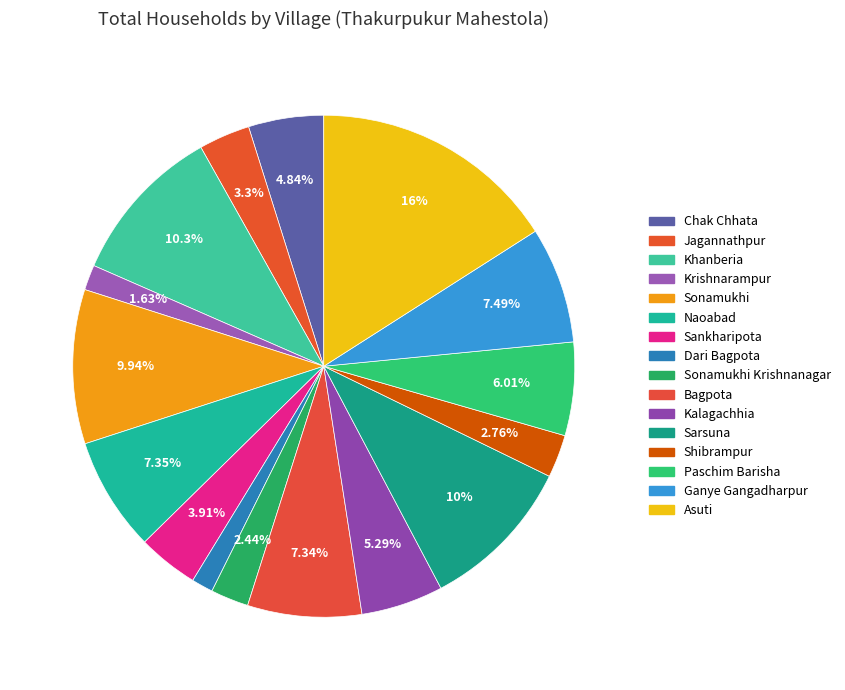

Rank the categories by value from highest to lowest.

Asuti, Khanberia, Sarsuna, Sonamukhi, Ganye Gangadharpur, Naoabad, Bagpota, Paschim Barisha, Kalagachhia, Chak Chhata, Sankharipota, Jagannathpur, Shibrampur, Sonamukhi Krishnanagar, Krishnarampur, Dari Bagpota